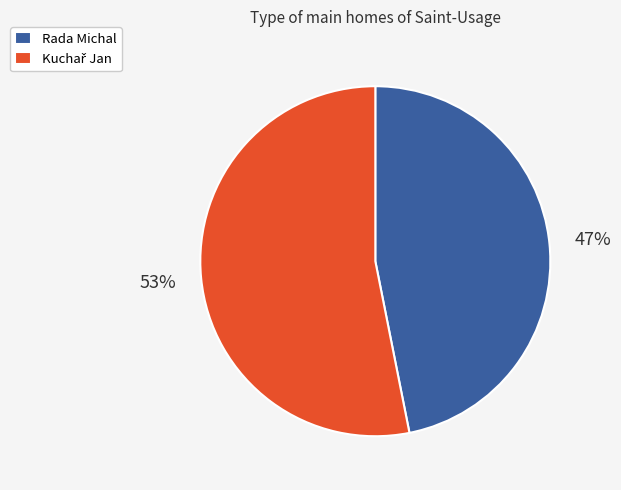

What is the smallest slice in the pie chart?

Rada Michal